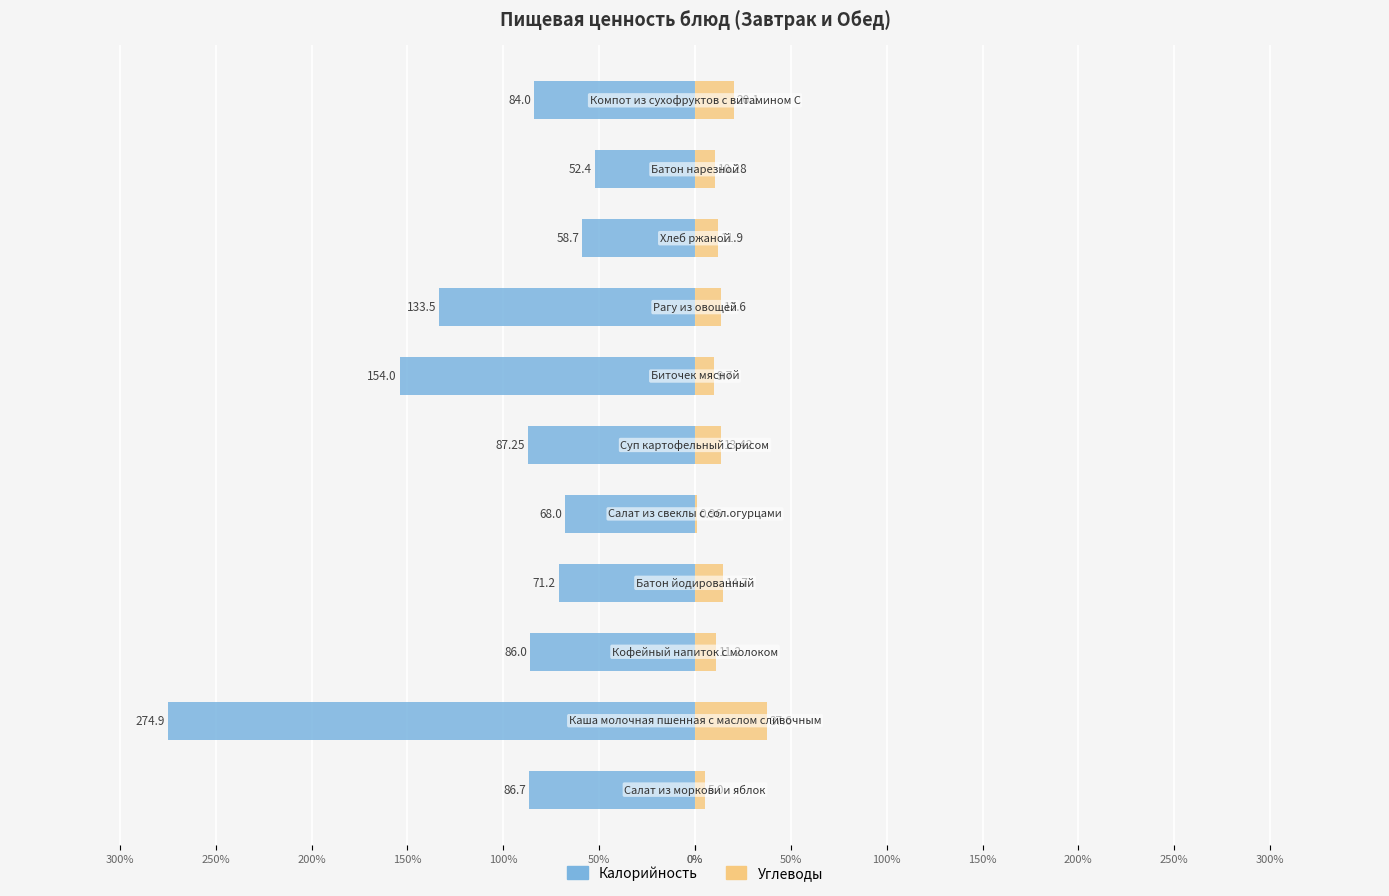

True or false: Калорийность has a value of -86.0 at 100%.

True